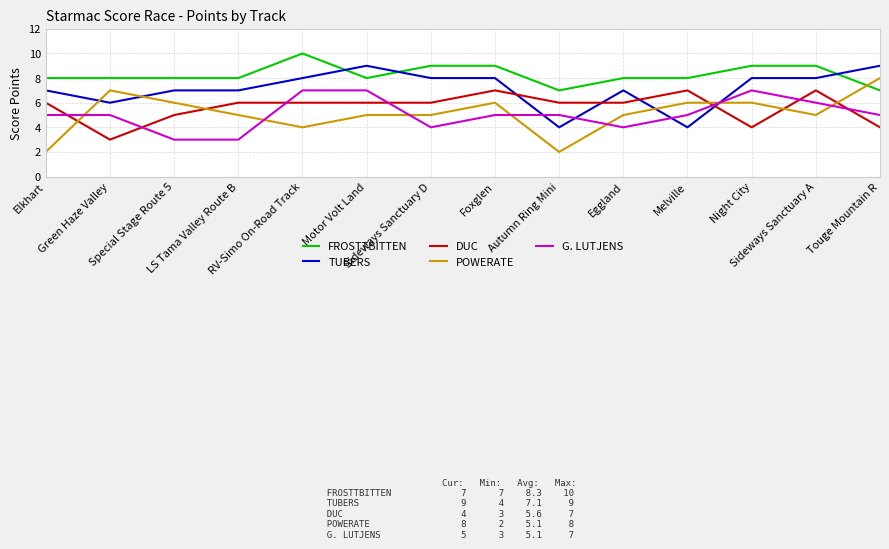

Which series has the largest total across all categories?

FROSTTBITTEN